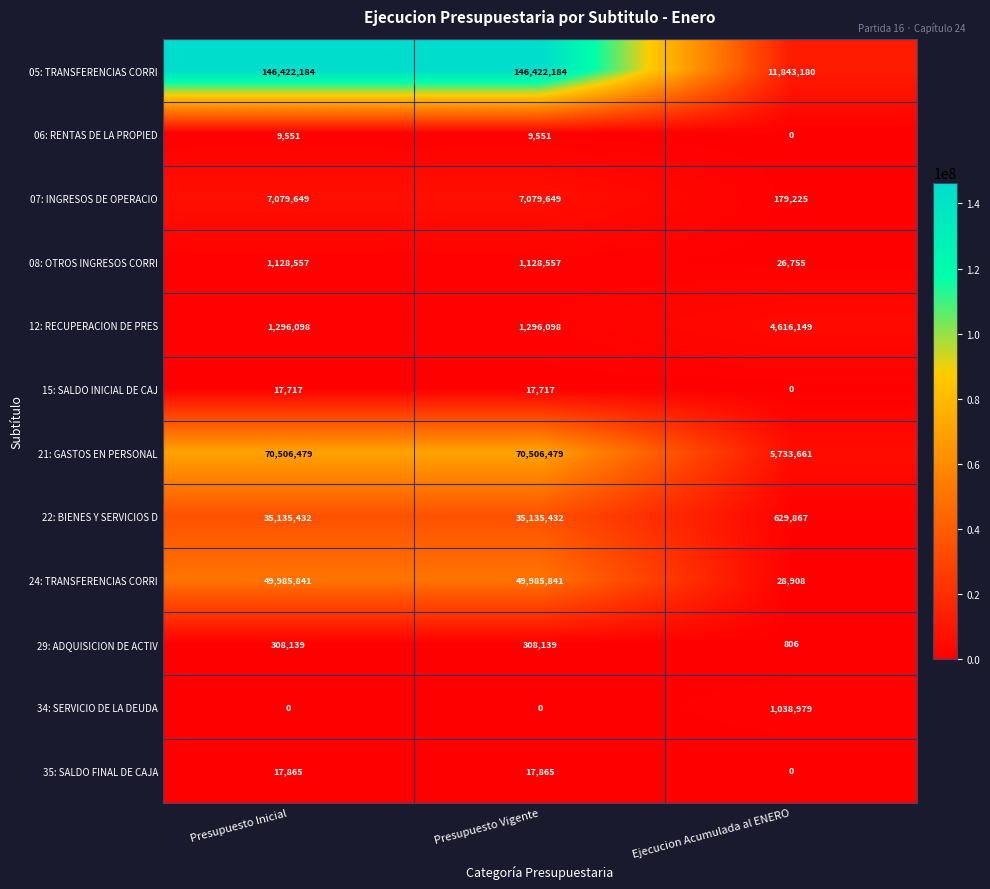

How many series are shown in this chart?

12